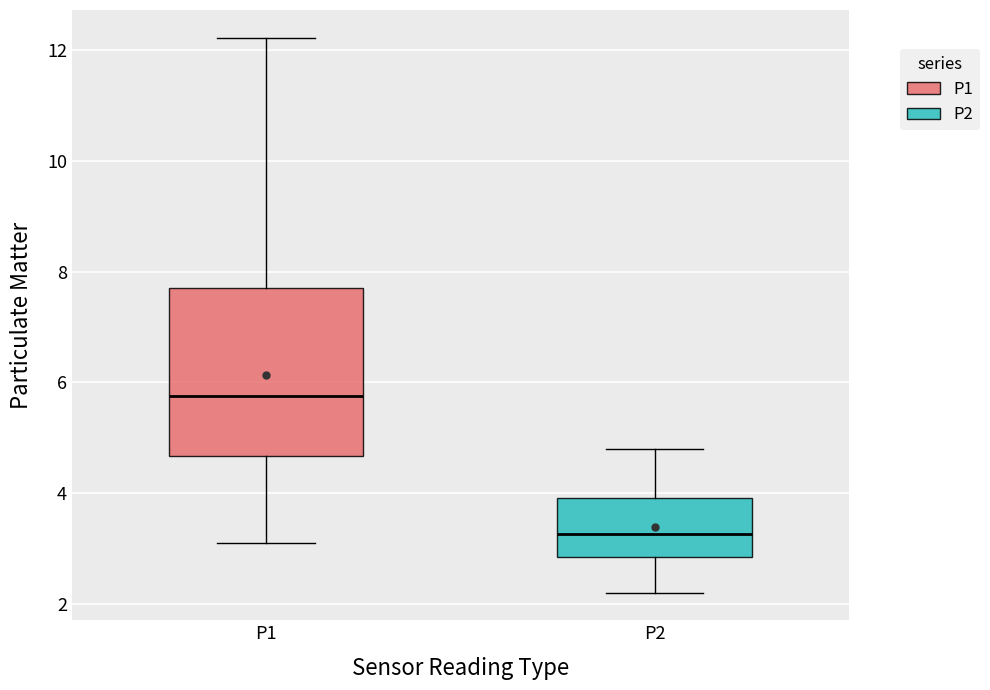

Where does the median line of the box for P1 sit on the y-axis? The values are not printed on the chart, so give them approximately, as read against the axis.

5.8